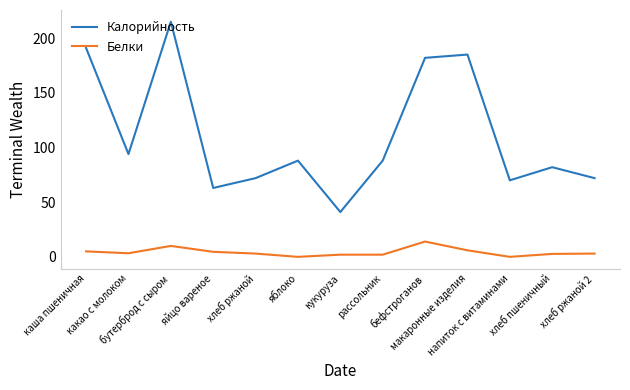

At how many categories does at least one series exceed 102?

4